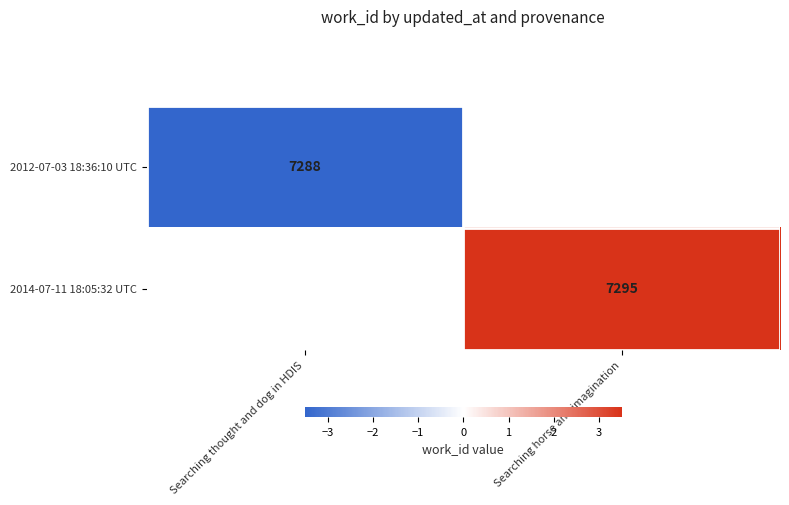

At which category does the chart reach its peak across all series?

Searching horse and imagination